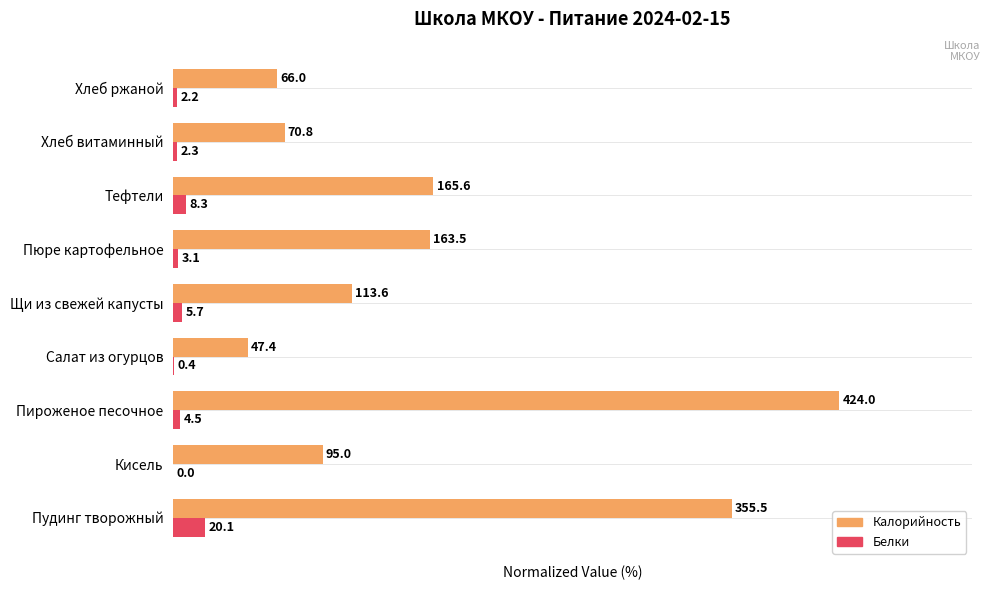

List the series in order of their overall mean, highest first.

Калорийность, Белки